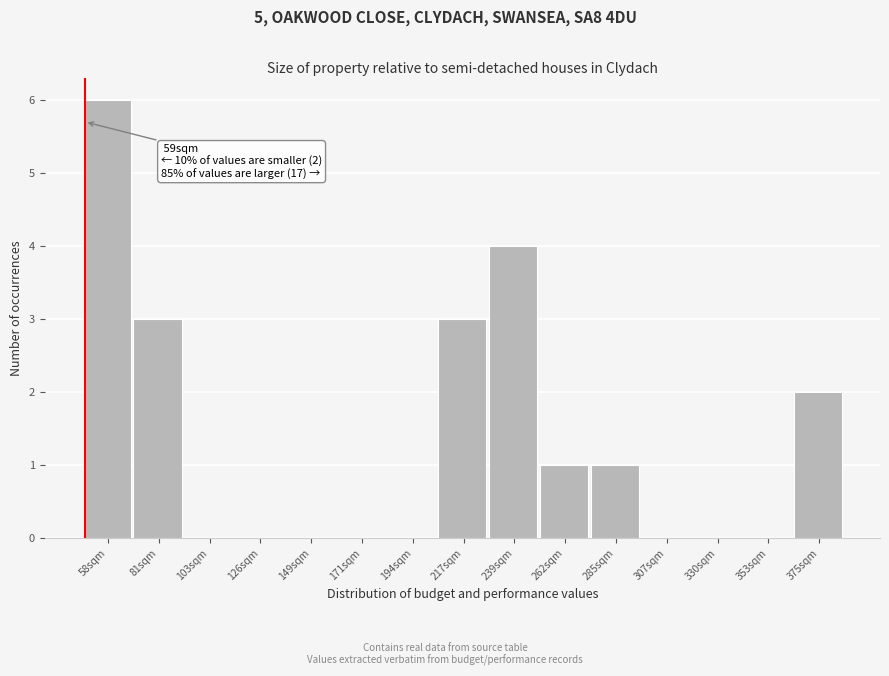

Reading right to left, list all the values displayed in this chart.

375sqm=2	353sqm=0	330sqm=0	307sqm=0	285sqm=1	262sqm=1	239sqm=4	217sqm=3	194sqm=0	171sqm=0	149sqm=0	126sqm=0	103sqm=0	81sqm=3	58sqm=6